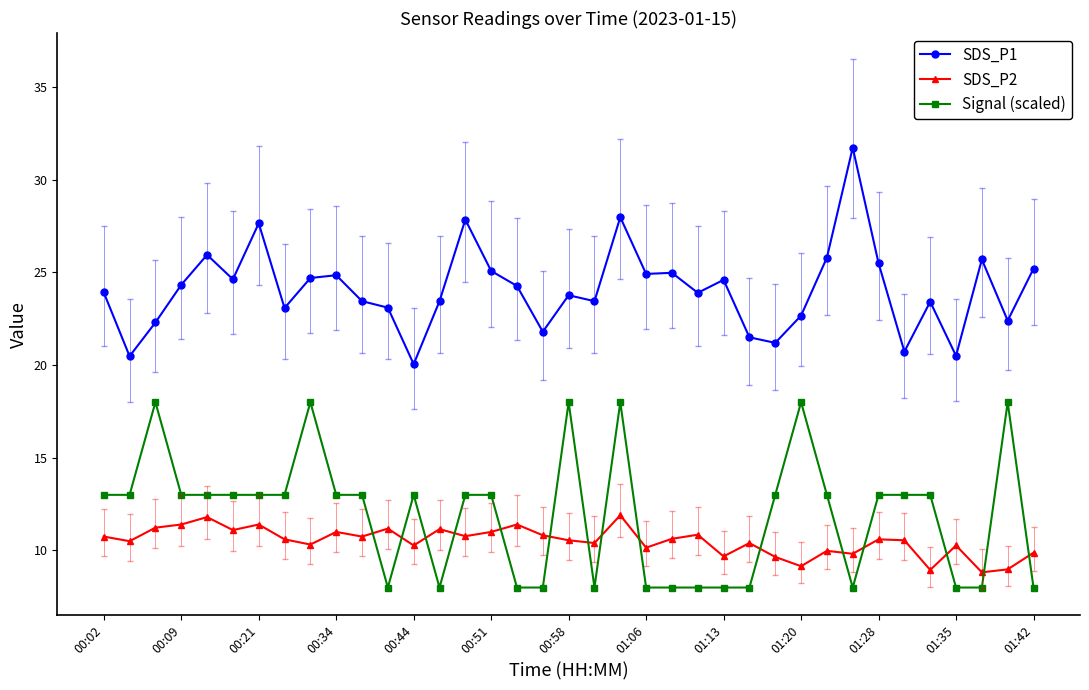

Which series has the largest total across all categories?

SDS_P1